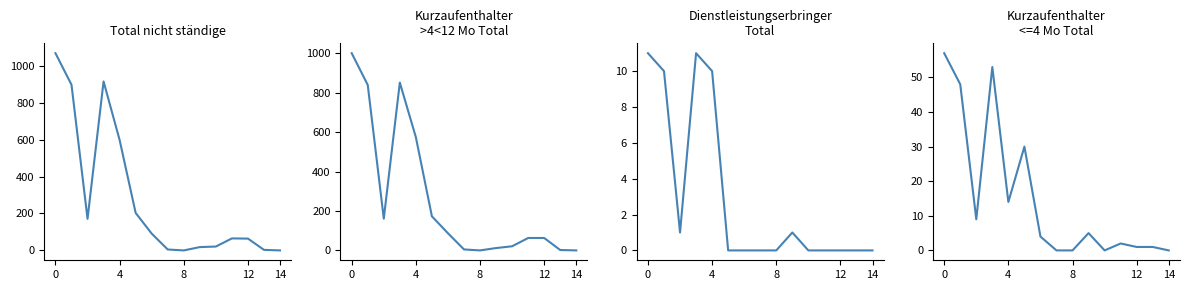

What is the value of the Total nicht ständige point at the 14th from the left?

3